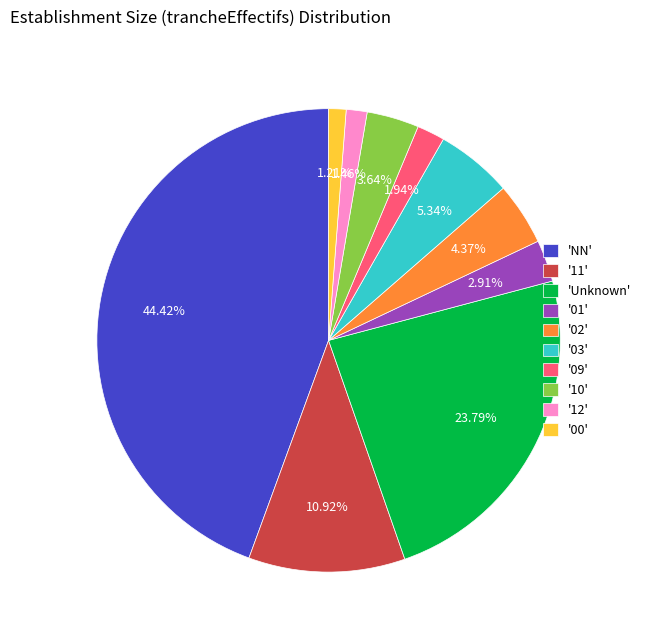

Do '01' and 'Unknown' together represent more than half of the pie?

No